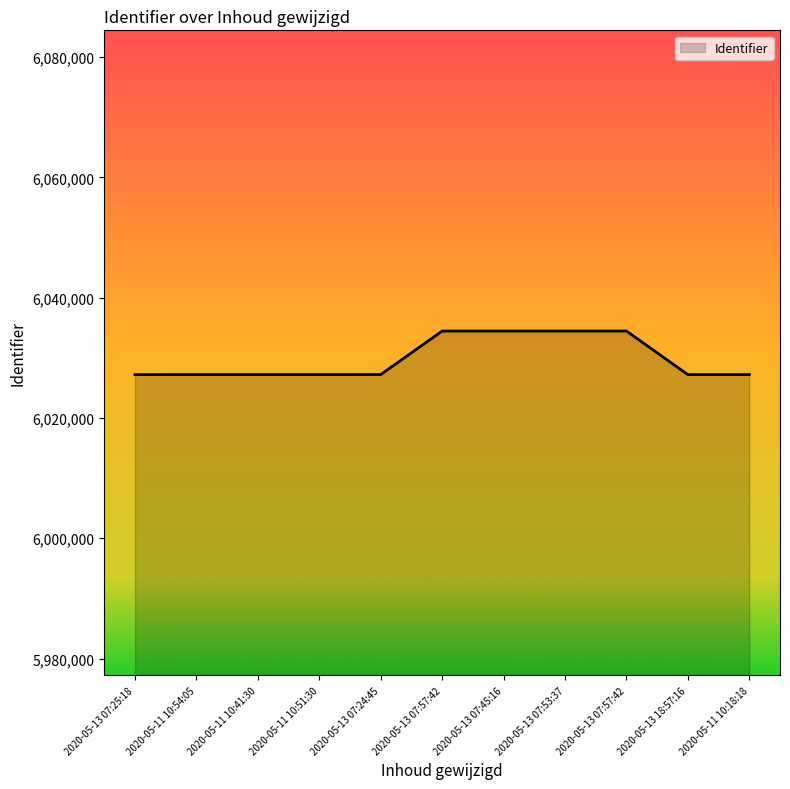

Is this an area chart (filled region under the line)?

Yes